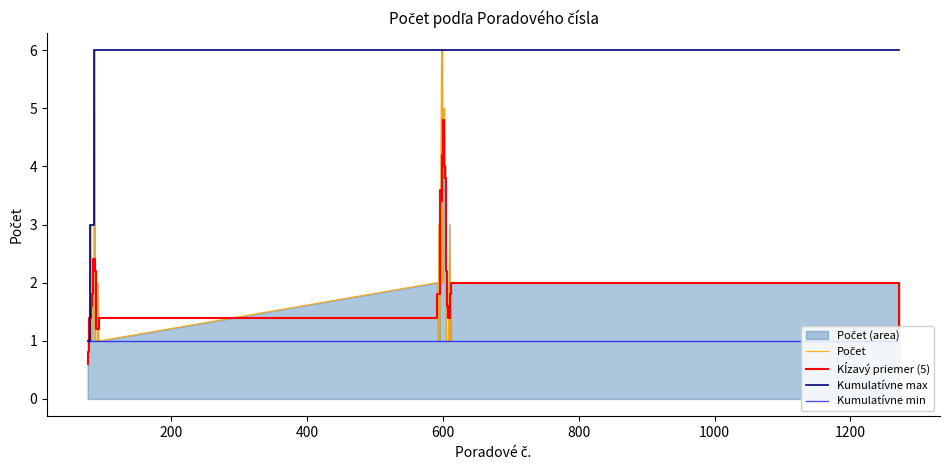

What is the smallest value displayed?

0.6